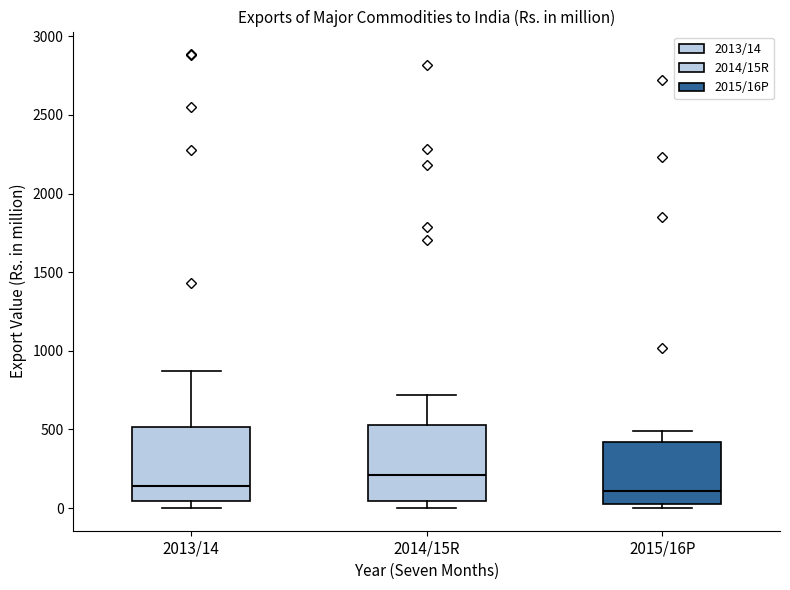

Reading left to right, transcribe this box plot: for each box, give where its median line is, the range the box spans, and where its two whiskers end, as read against the y-axis. The values are not printed on the chart, so give them approximately, as read against the axis.

2013/14: median 150, box 50 to 500, whiskers 0 to 850
2014/15R: median 200, box 50 to 550, whiskers 0 to 700
2015/16P: median 100, box 50 to 400, whiskers 0 to 500